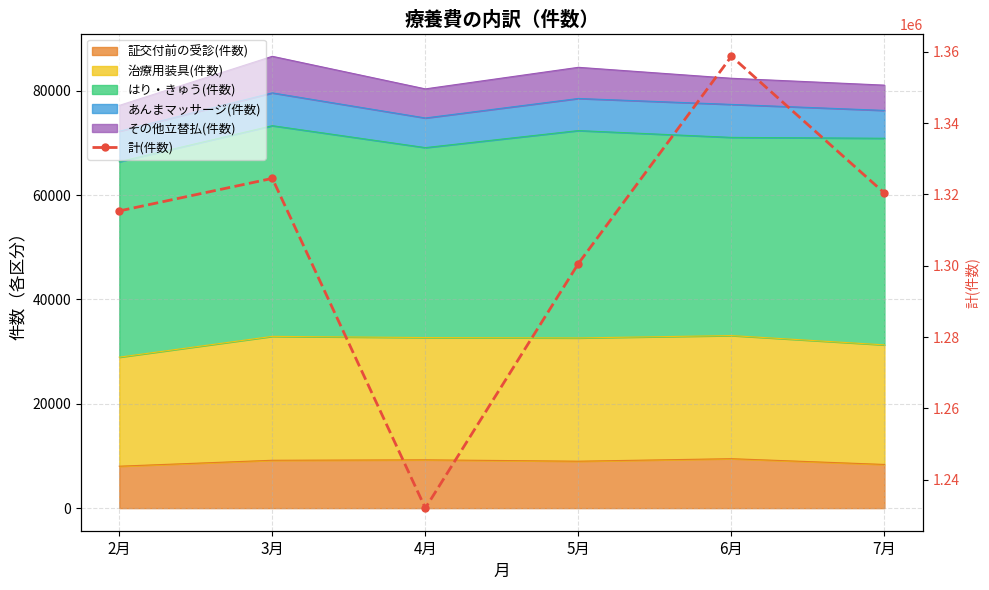

Reading right to left, what are all the values shown in this chart?

7月=1320392	6月=1358785	5月=1300616	4月=1231981	3月=1324520	2月=1315385